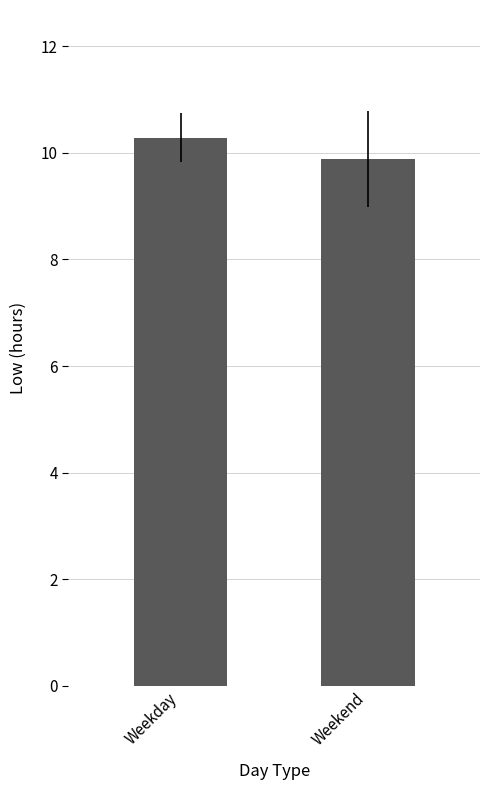

At which category does the chart reach its minimum across all series?

Weekend